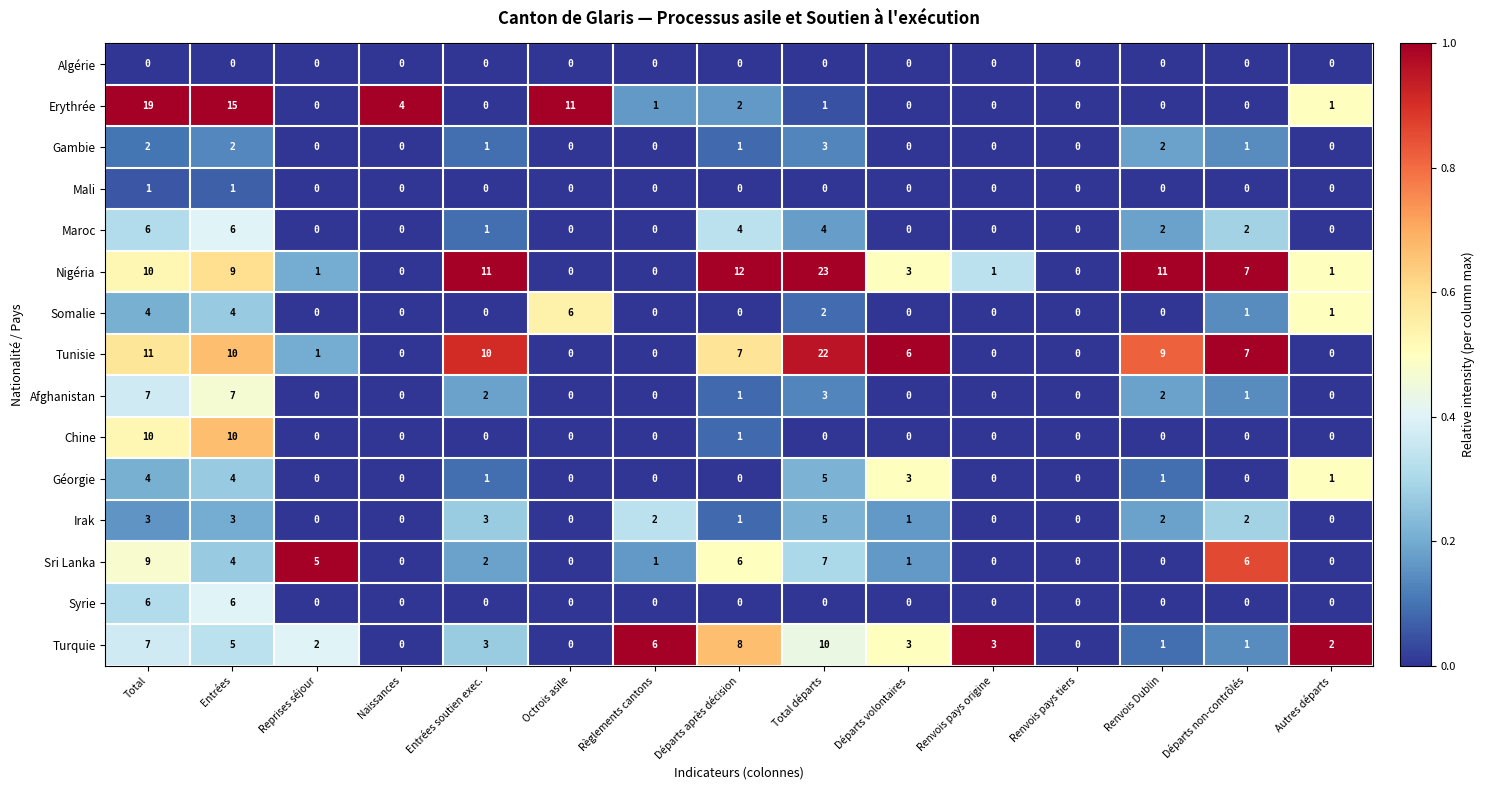

At which label does Turquie reach its peak?

Total départs